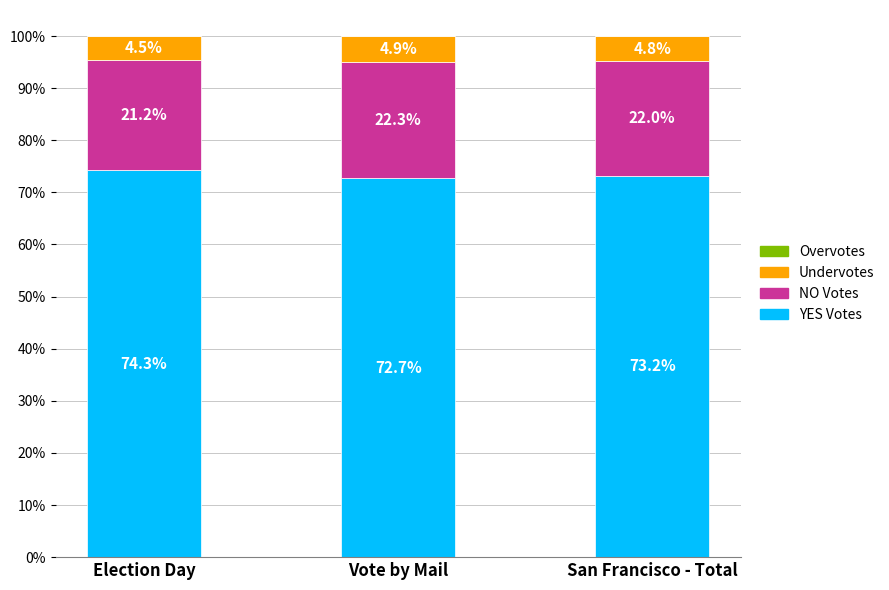

Are the bars horizontal?

No